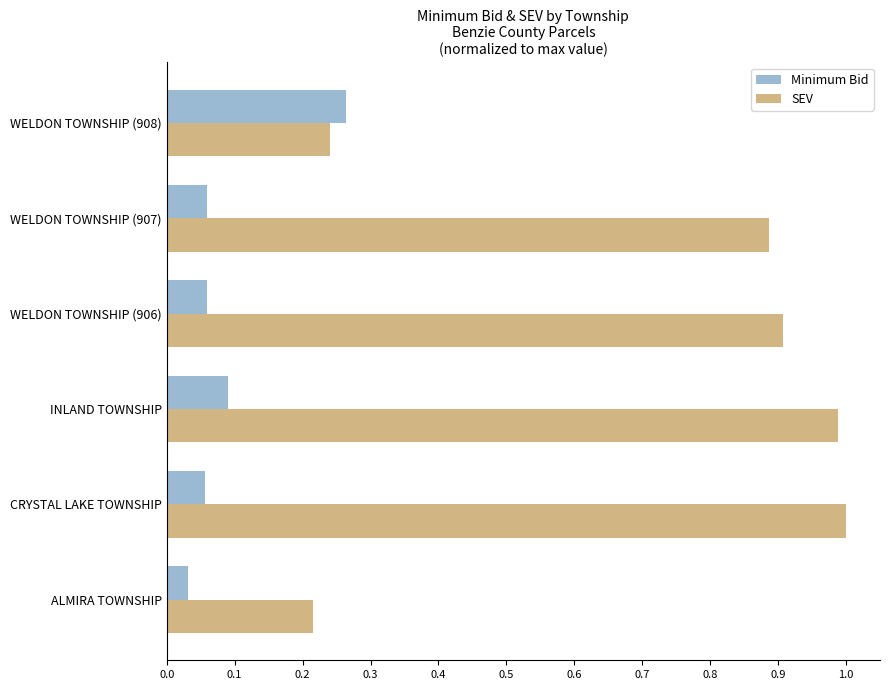

What is the sum of all Minimum Bid values?

0.6